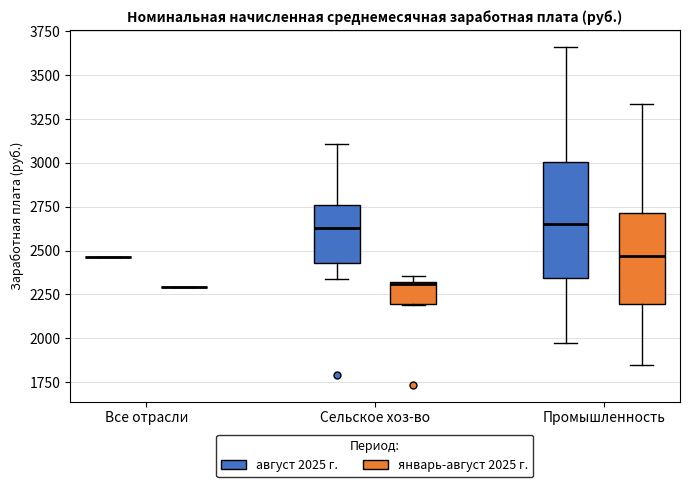

Reading left to right, transcribe this box plot: for each box, give where its median line is, the range the box spans, and where its two whiskers end, as read against the y-axis. The values are not printed on the chart, so give them approximately, as read against the axis.

Все отрасли (август 2025 г.): box collapsed to a line at 2450, whiskers 2450 to 2450
Все отрасли (январь-август 2025 г.): box collapsed to a line at 2300, whiskers 2300 to 2300
Сельское хоз-во (август 2025 г.): median 2650, box 2450 to 2750, whiskers 2350 to 3100
Сельское хоз-во (январь-август 2025 г.): median 2300, box 2200 to 2300, whiskers 2200 to 2350
Промышленность (август 2025 г.): median 2650, box 2350 to 3000, whiskers 2000 to 3650
Промышленность (январь-август 2025 г.): median 2450, box 2200 to 2700, whiskers 1850 to 3350